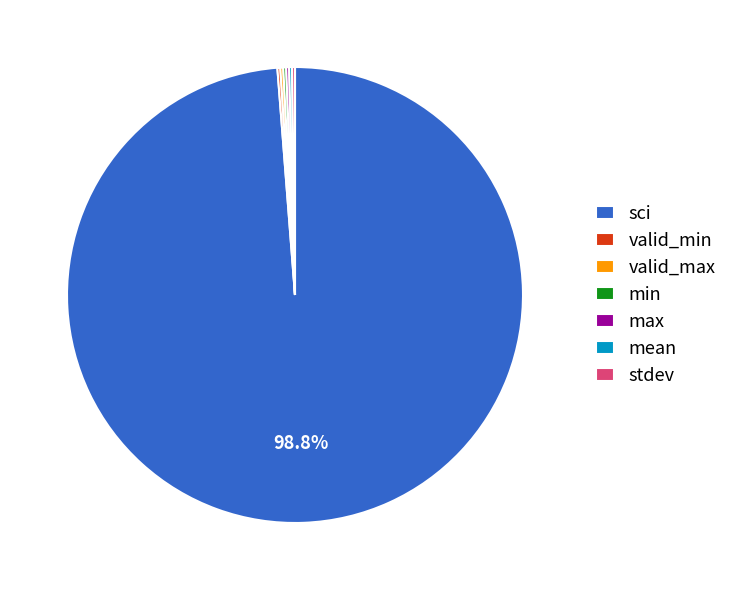

Which slice represents more than half of the pie?

sci